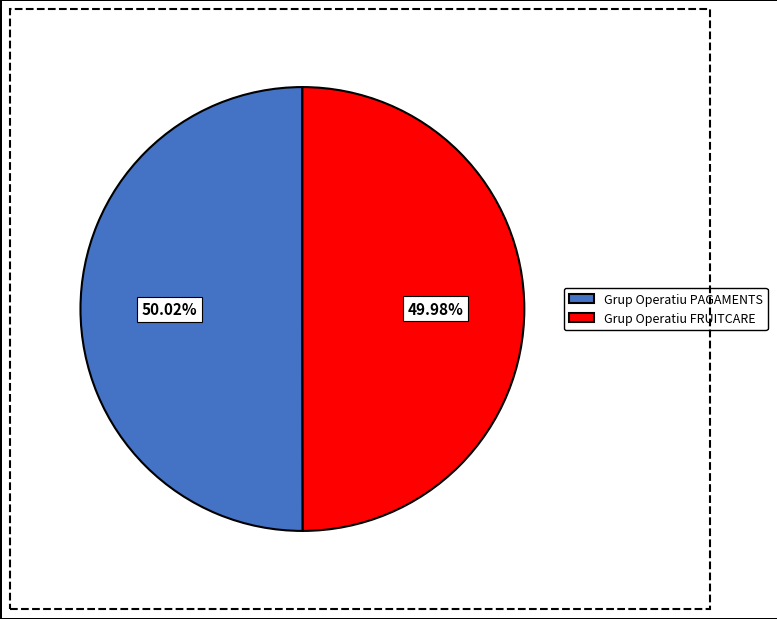

Combined, do Grup Operatiu FRUITCARE and Grup Operatiu PAGAMENTS account for over 50%?

Yes